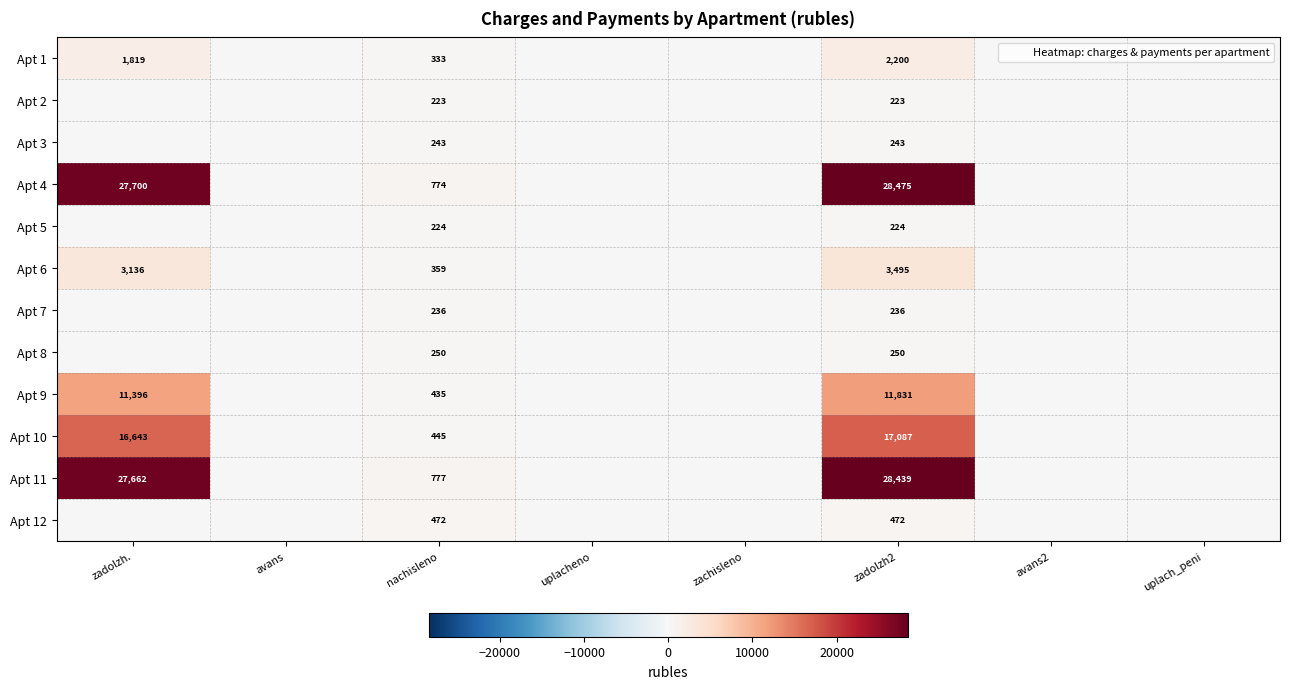

At which category is the sum across all series the highest?

zadolzh2